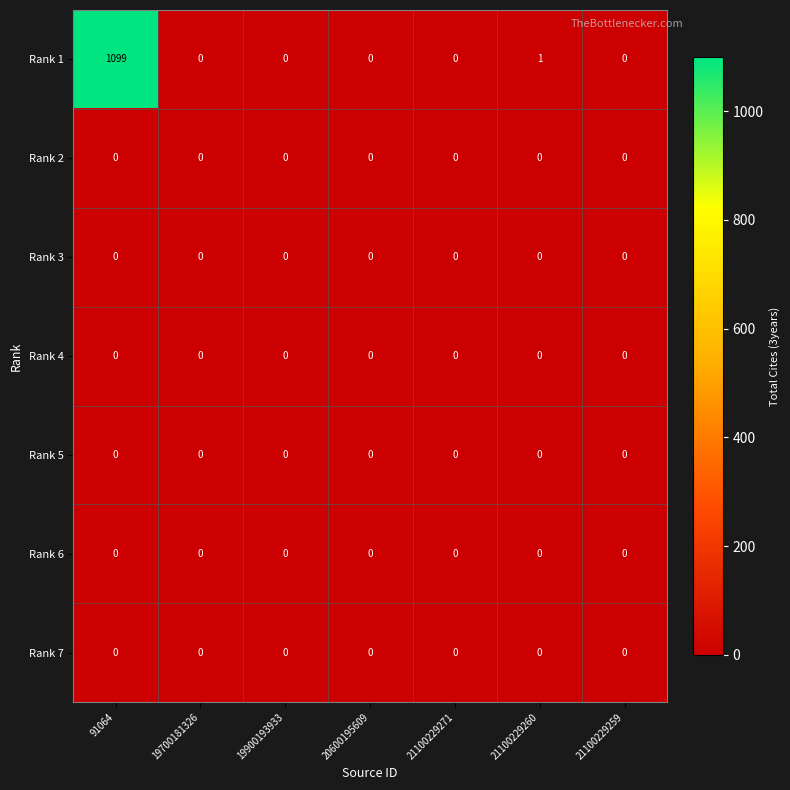

What is the maximum value for Rank 1?

1099